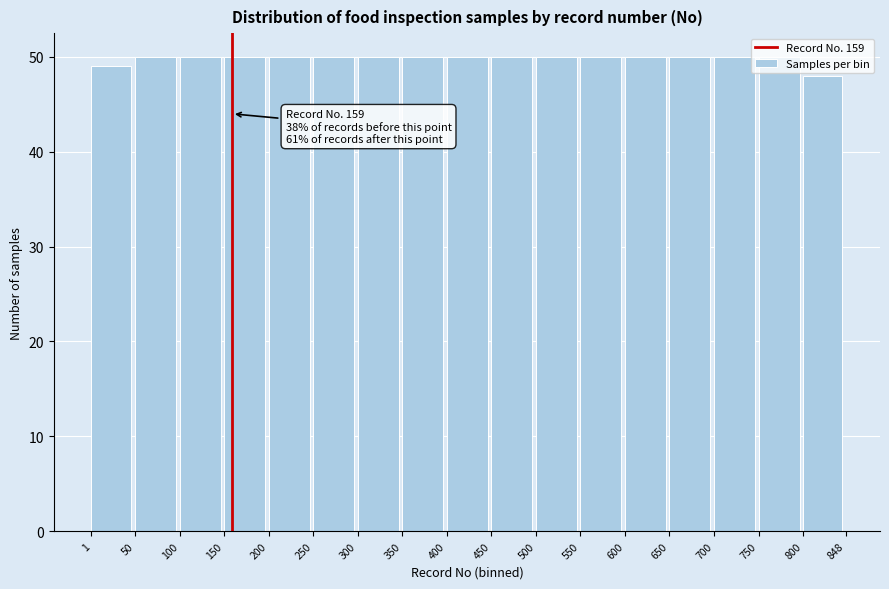

What is the sum of all values?

847